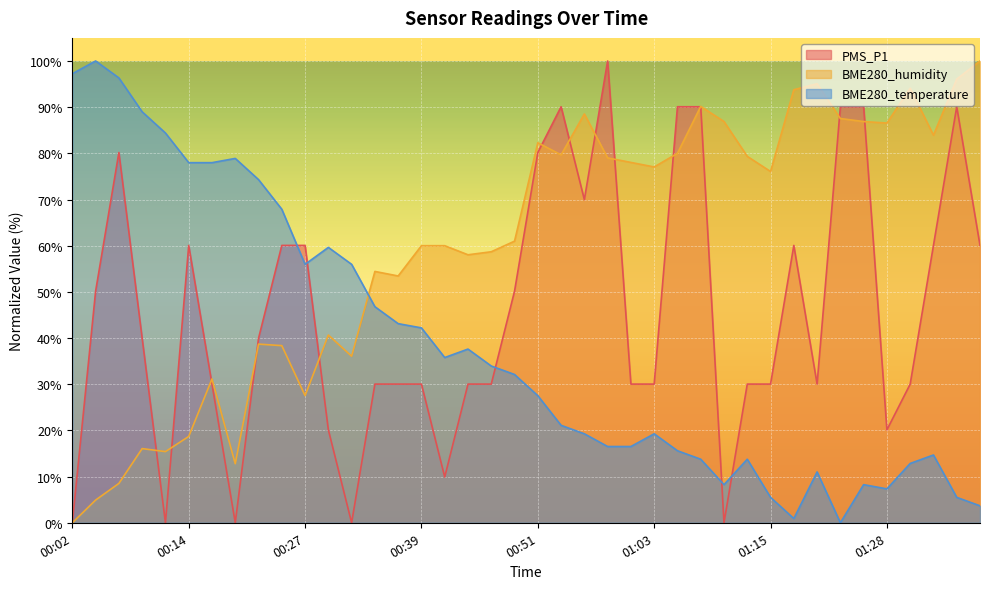

True or false: BME280_humidity has a value of 134.9 at 01:37.

False